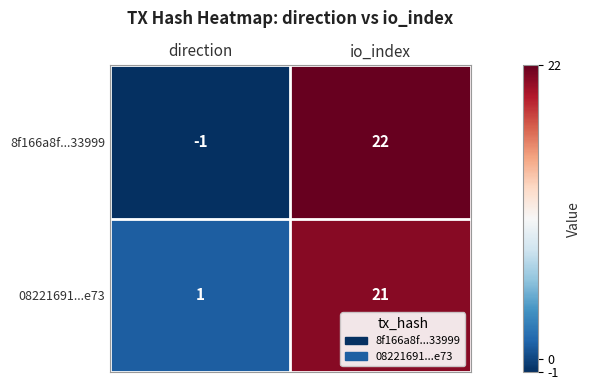

Reading left to right, extract all data points from this chart.

8f166a8f...33999: -1	22
08221691...e73: 1	21